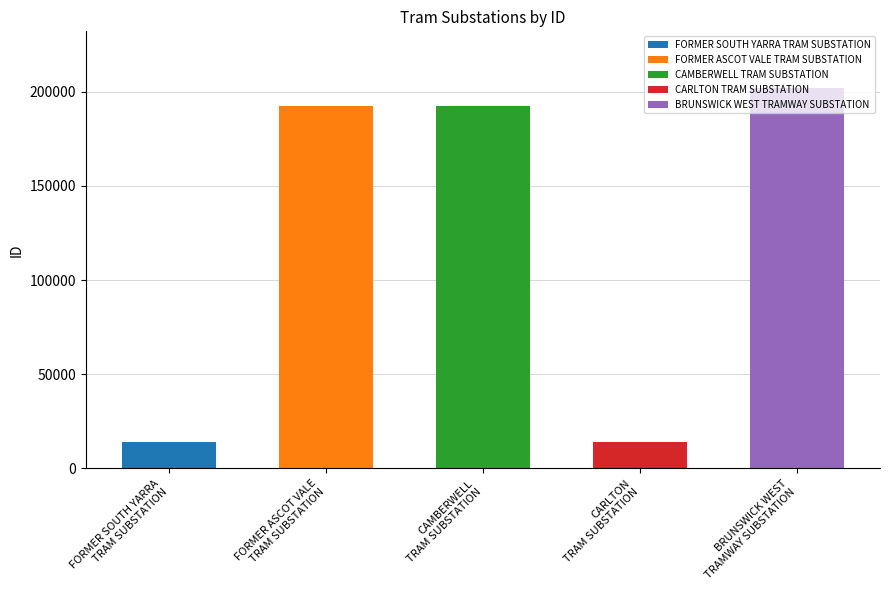

What is the sum of all values?

614275